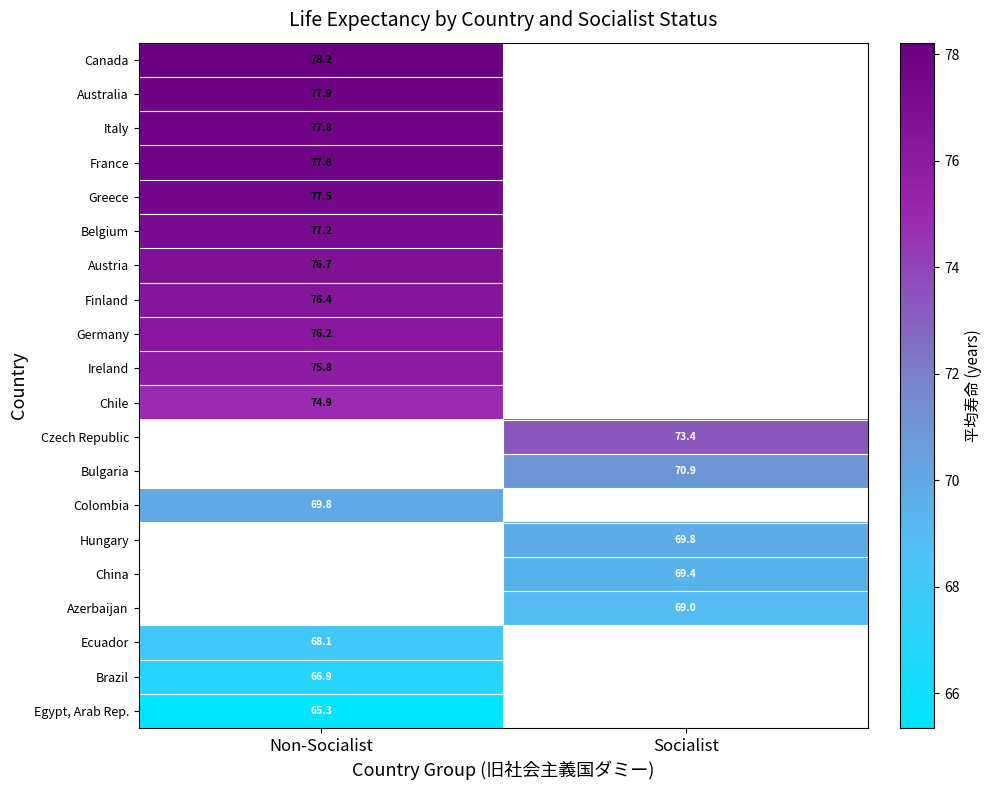

Is the value of Colombia at Non-Socialist greater than the value of Czech Republic at Socialist?

No